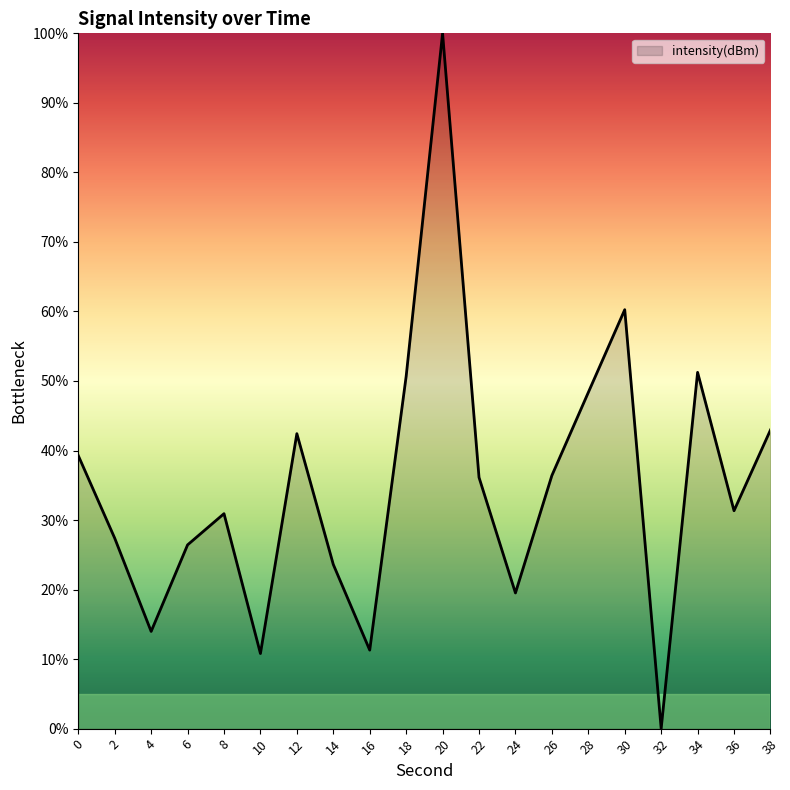

Between 22 and 8, which is larger?

22